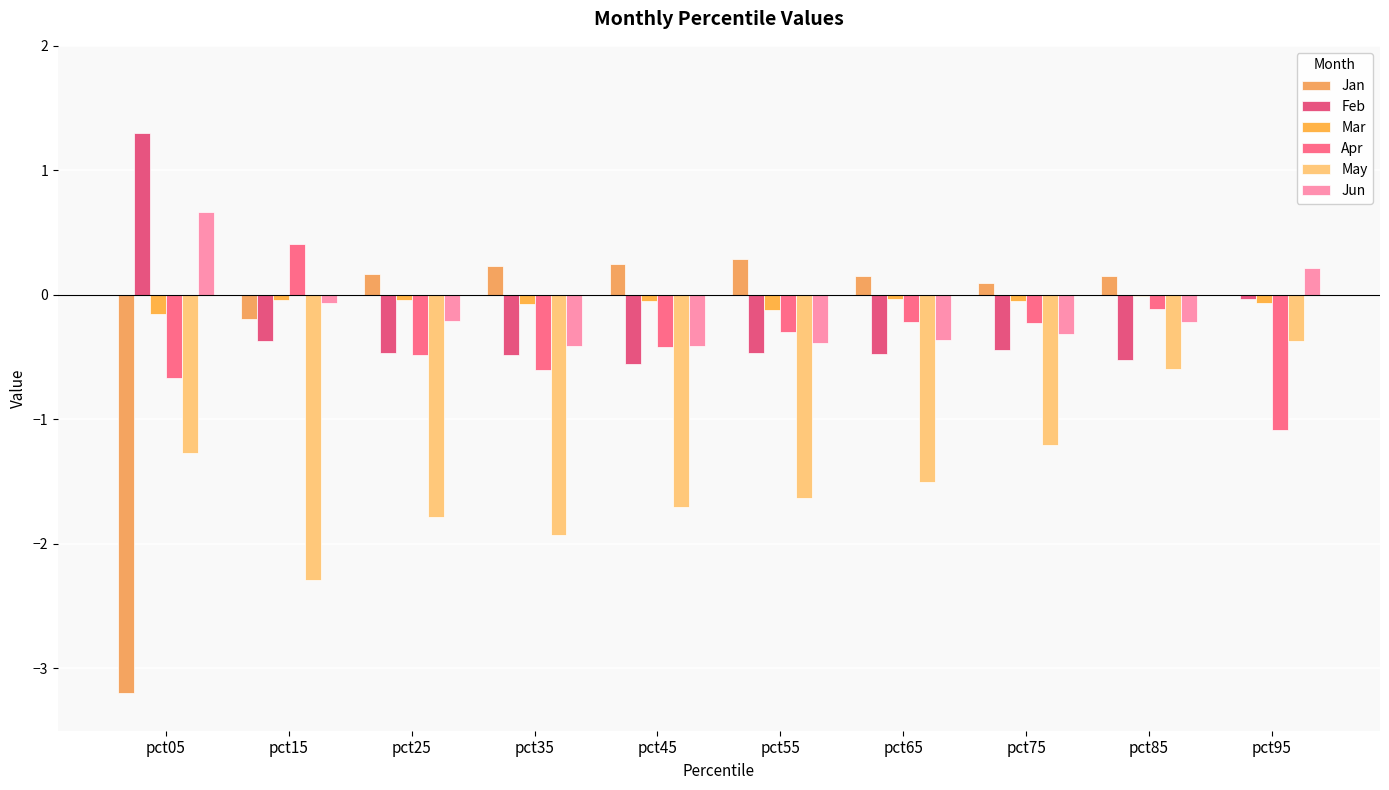

Between pct95 and pct55, which is larger?

pct55